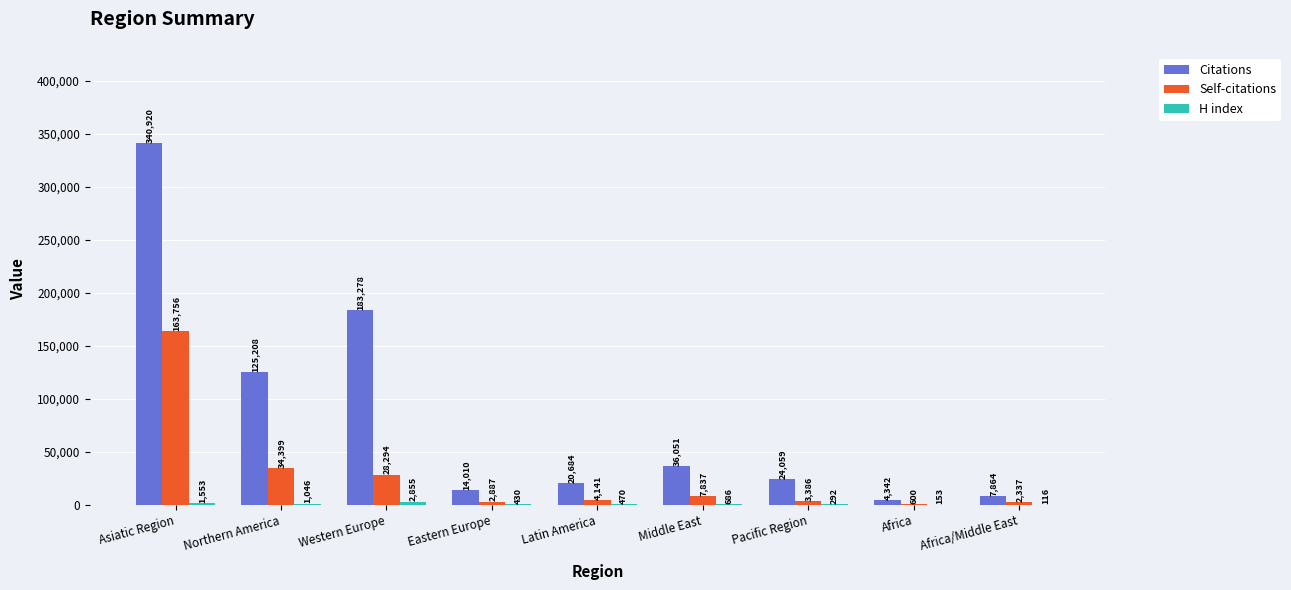

Read the Self-citations value at Asiatic Region.

163756